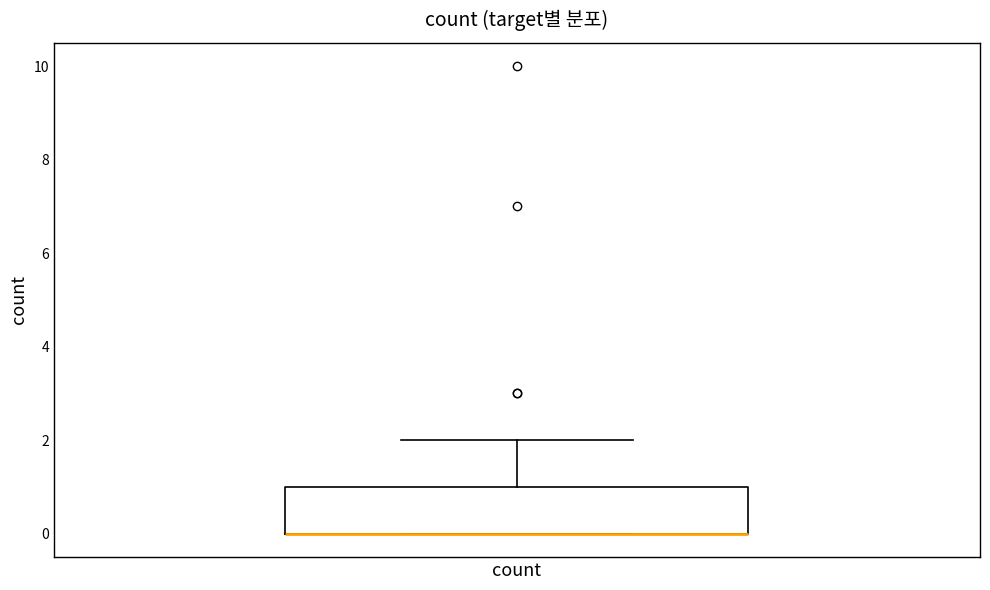

Read this box plot against the y-axis: the position of the median line, the range covered by the box, and the ends of both whiskers. The values are not printed on the chart, so give them approximately, as read against the axis.

median 0 (drawn on the box's lower edge), box 0 to 1, whiskers 0 to 2